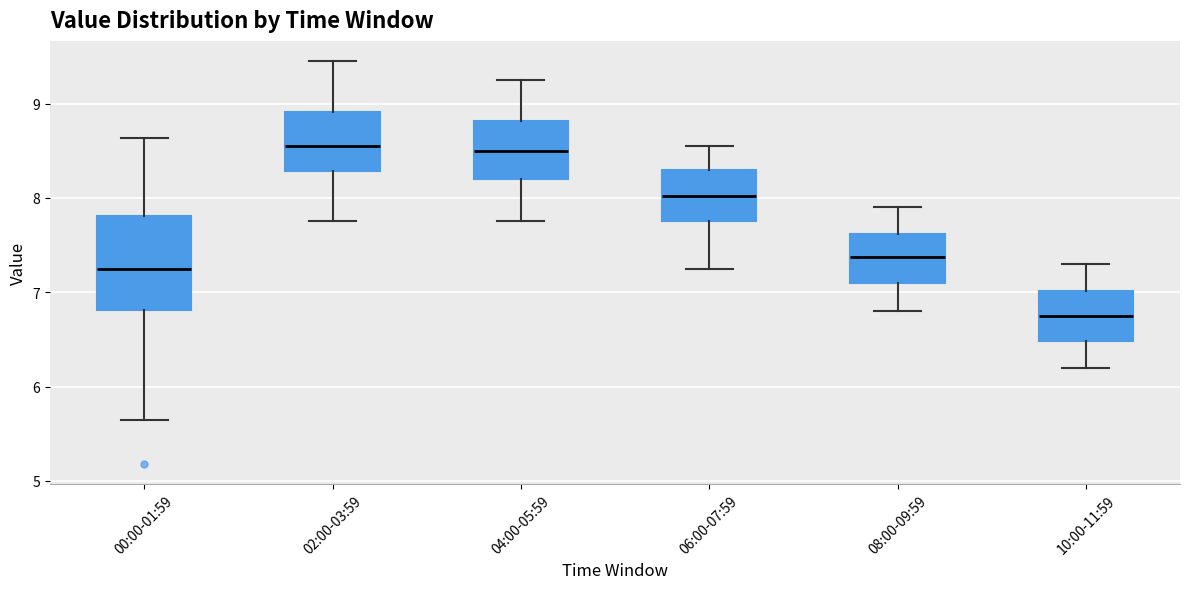

Reading left to right, transcribe this box plot: for each box, give where its median line is, the range the box spans, and where its two whiskers end, as read against the y-axis. The values are not printed on the chart, so give them approximately, as read against the axis.

00:00-01:59: median 7.3, box 6.8 to 7.8, whiskers 5.7 to 8.6
02:00-03:59: median 8.6, box 8.3 to 8.9, whiskers 7.8 to 9.5
04:00-05:59: median 8.5, box 8.2 to 8.8, whiskers 7.8 to 9.3
06:00-07:59: median 8.0, box 7.8 to 8.3, whiskers 7.3 to 8.6
08:00-09:59: median 7.4, box 7.1 to 7.6, whiskers 6.8 to 7.9
10:00-11:59: median 6.8, box 6.5 to 7.0, whiskers 6.2 to 7.3